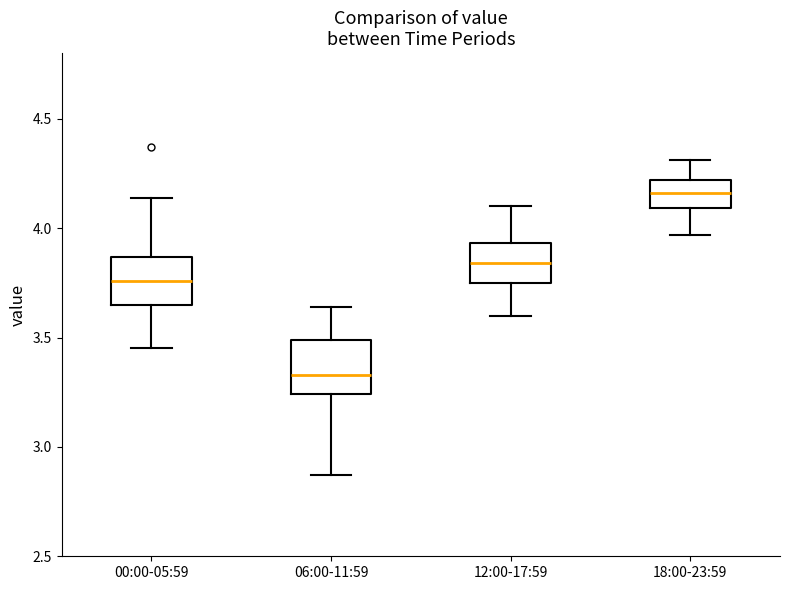

Reading left to right, read every box against the y-axis: the position of its median line, the range the box covers, and the ends of its whiskers. The values are not printed on the chart, so give them approximately, as read against the axis.

00:00-05:59: median 3.75, box 3.65 to 3.85, whiskers 3.45 to 4.15
06:00-11:59: median 3.35, box 3.25 to 3.50, whiskers 2.85 to 3.65
12:00-17:59: median 3.85, box 3.75 to 3.95, whiskers 3.60 to 4.10
18:00-23:59: median 4.15, box 4.10 to 4.20, whiskers 3.95 to 4.30